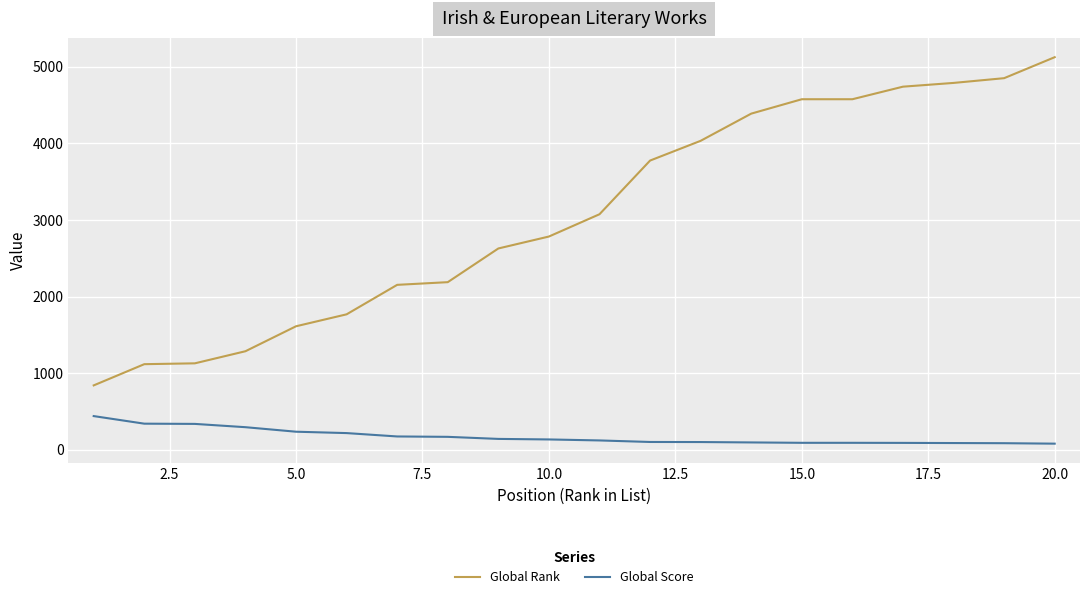

What is the difference between the second highest and second lowest values in the Global Rank series?

3735